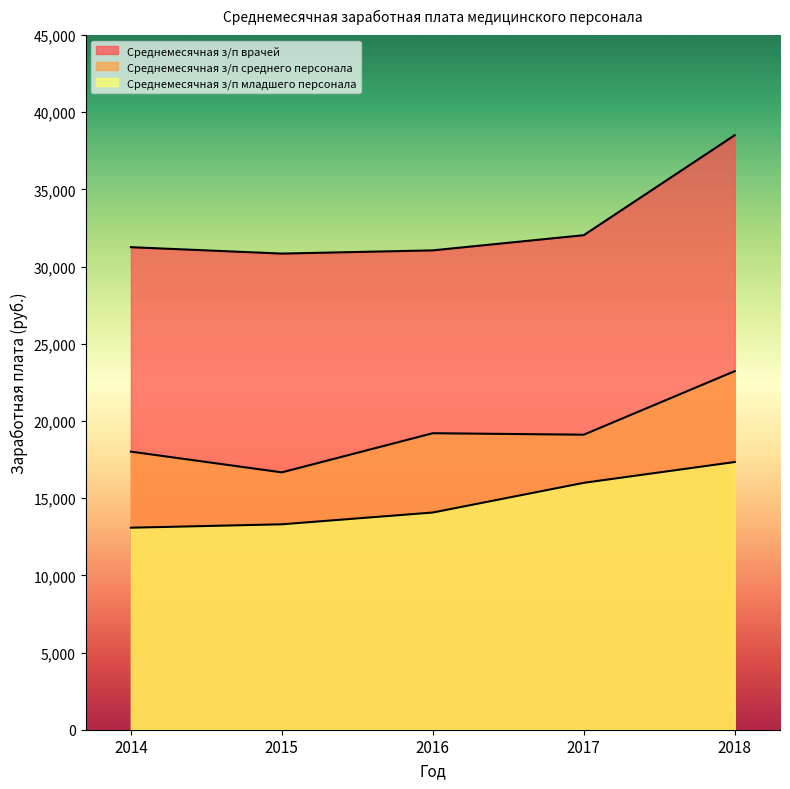

Reading right to left, what are all the values shown in this chart?

Среднемесячная з/п врачей: 38514	32037	31054	30846	31260
Среднемесячная з/п среднего персонала: 23229	19112	19208	16673	18016
Среднемесячная з/п младшего персонала: 17342	15994	14071	13308	13087